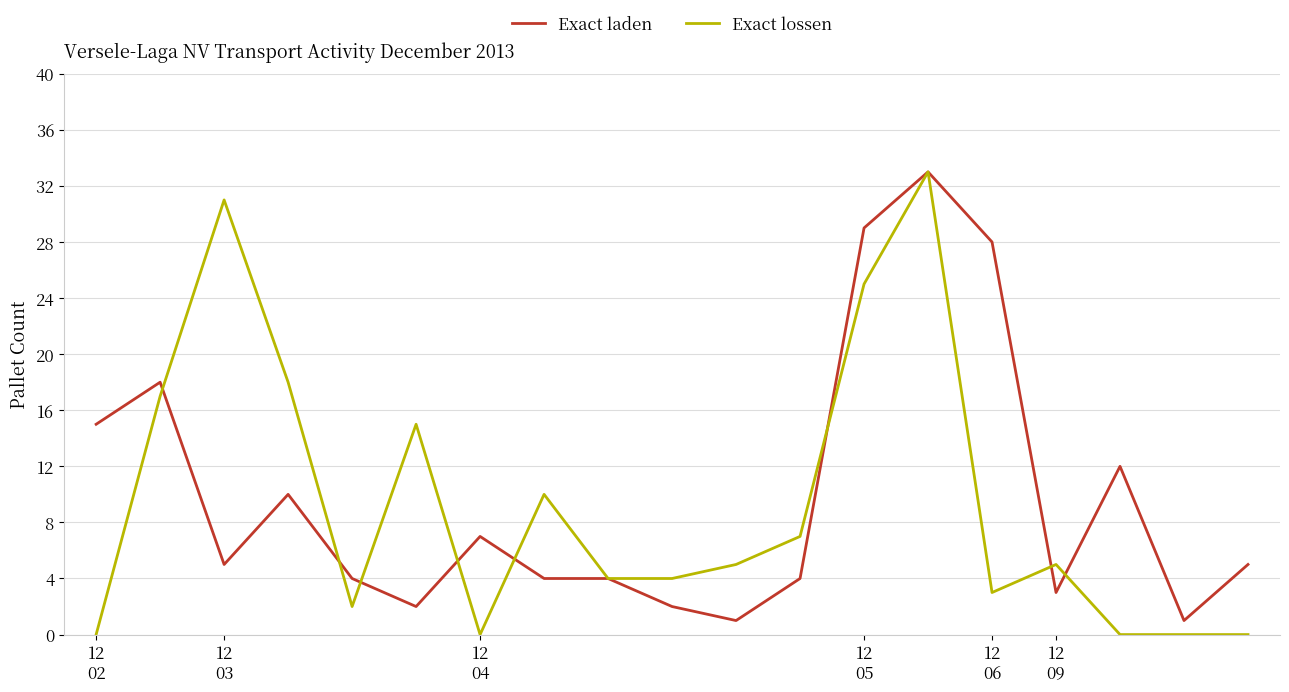

What is the maximum value for Exact laden?

33